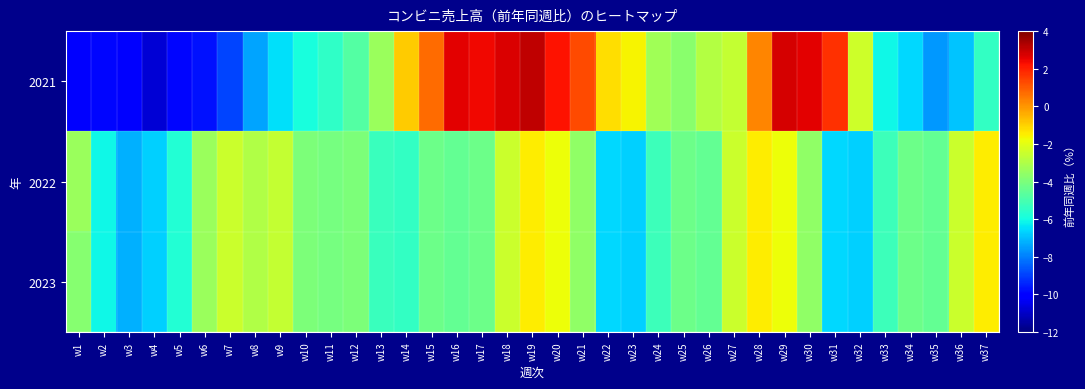

Rank the series by their maximum value, from lowest to highest.

2022, 2023, 2021